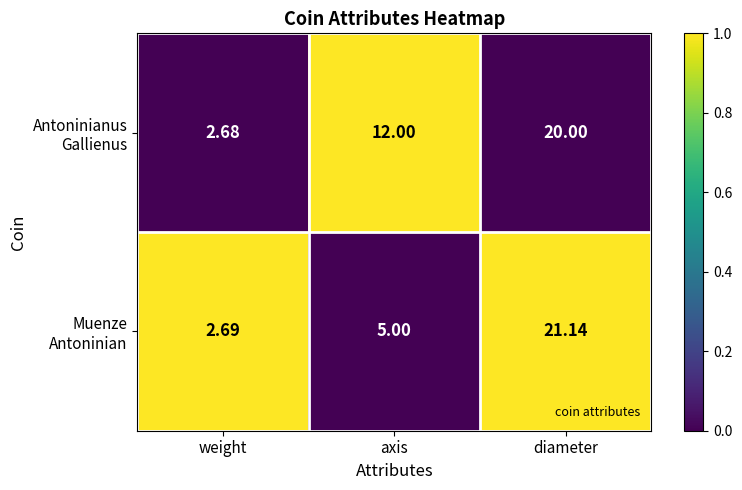

Which category has the lowest value across all series?

weight